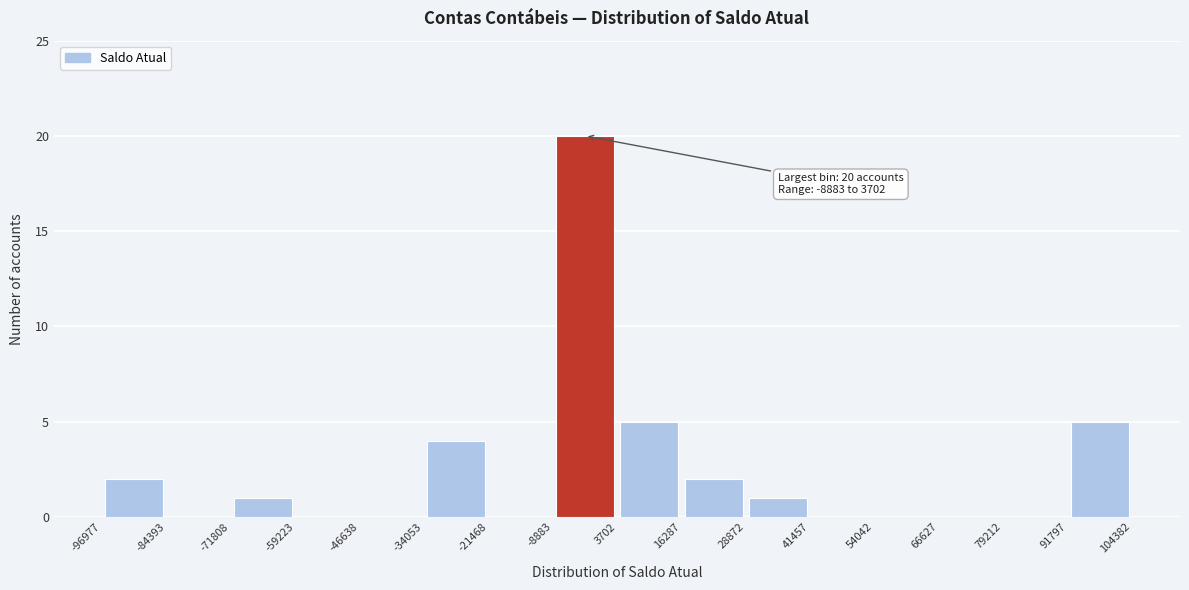

Over which range of the x-axis is the bar tallest?

-8883 to 3702